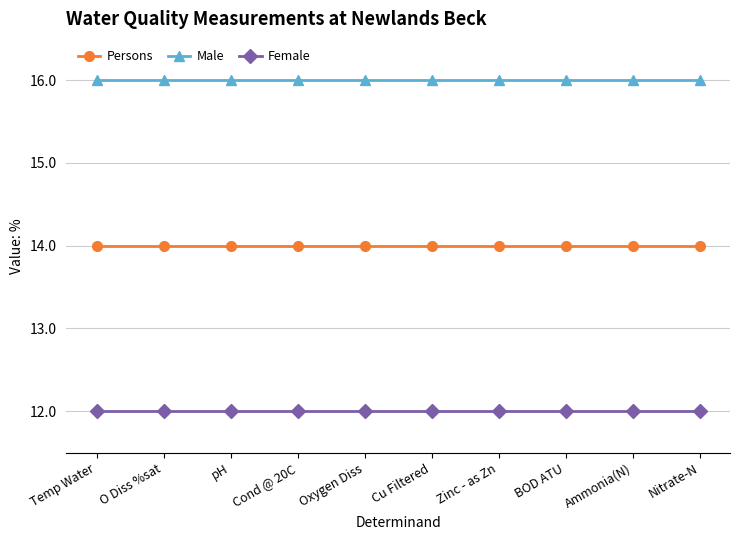

Does the chart display data point markers on the line(s)?

Yes